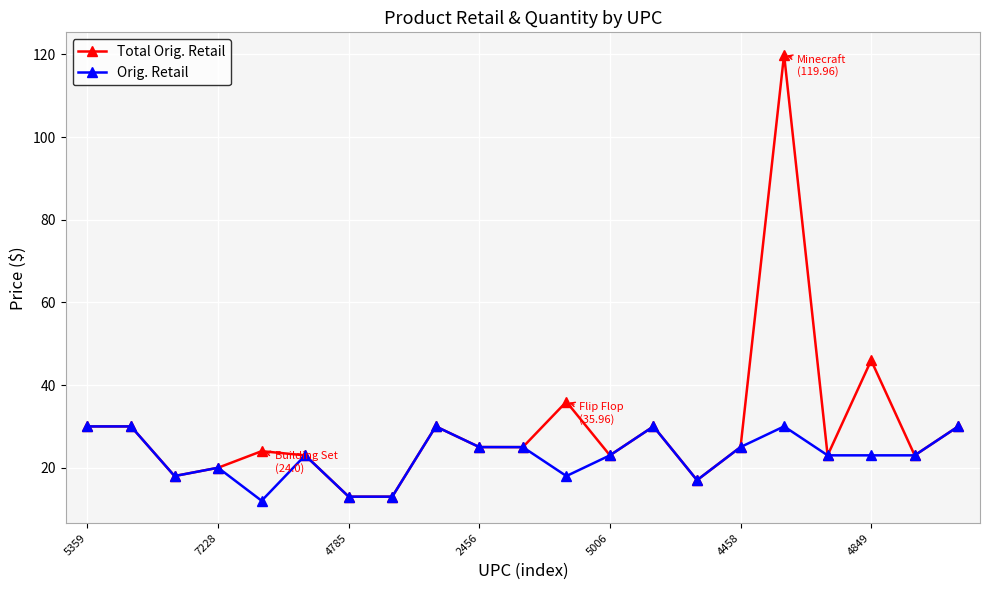

At how many categories does at least one series exceed 53?

1